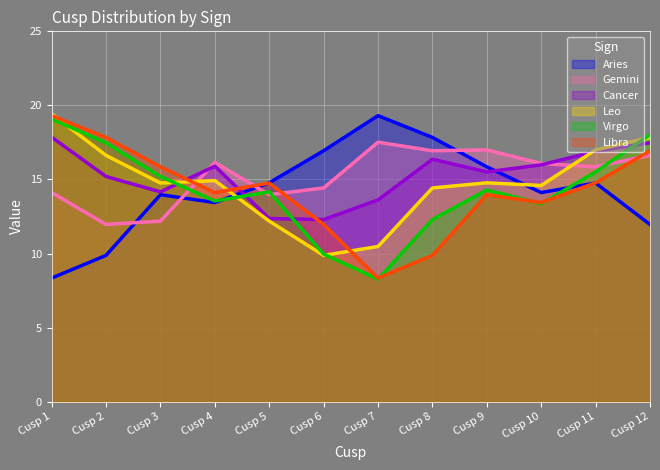

Where do Gemini and Leo first cross each other?

Cusp 3 and Cusp 4